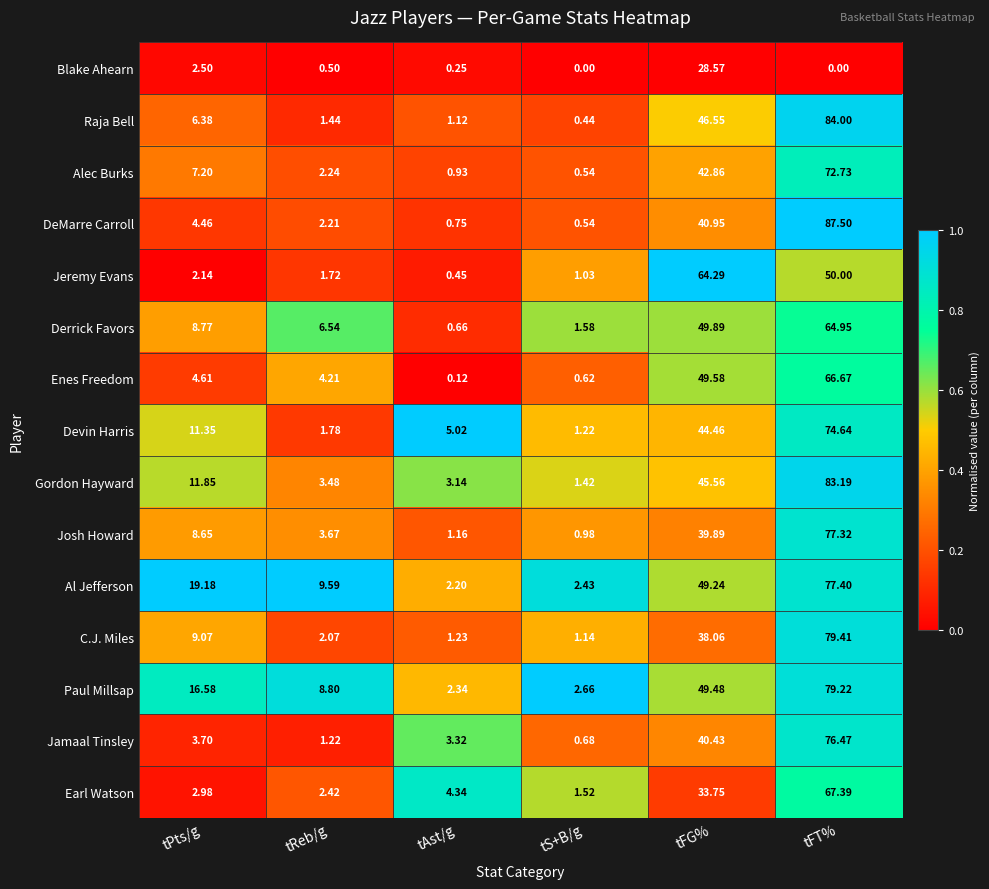

At which label does Josh Howard first exceed 8?

tPts/g